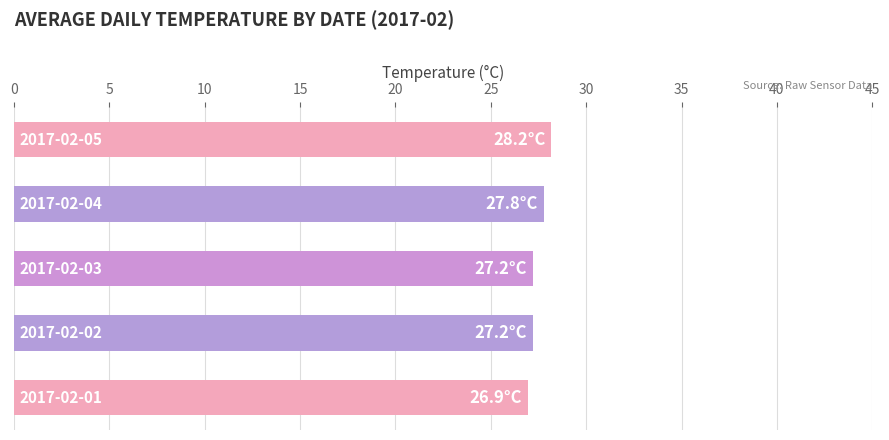

Count the number of data series in this chart.

1